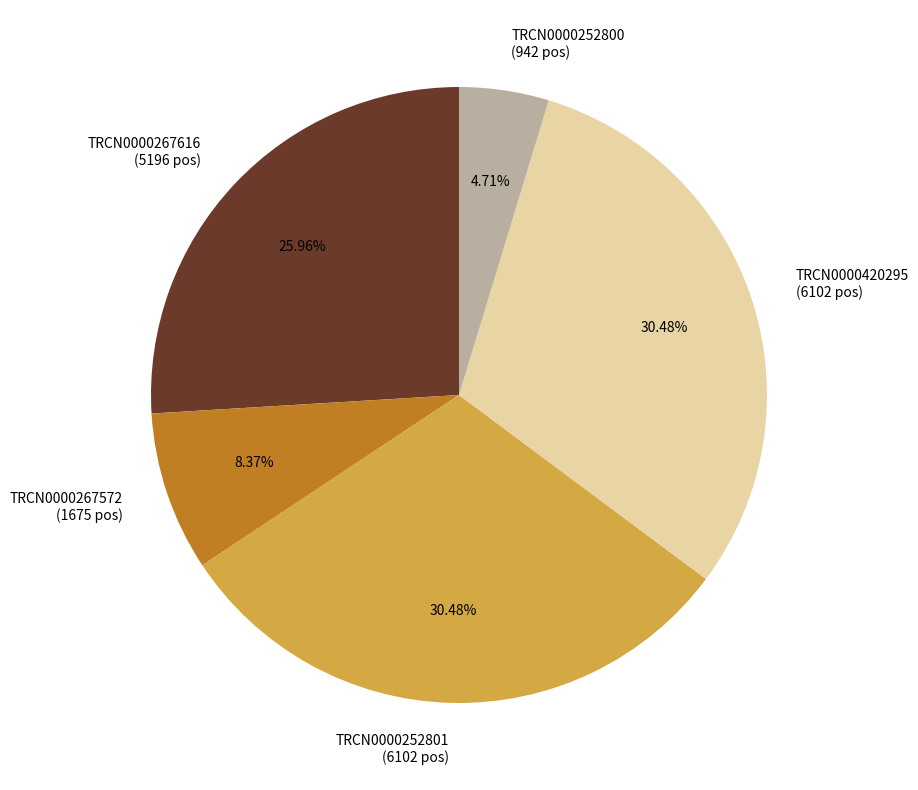

What percentage is the TRCN0000252800 slice, to the nearest percent?

5%